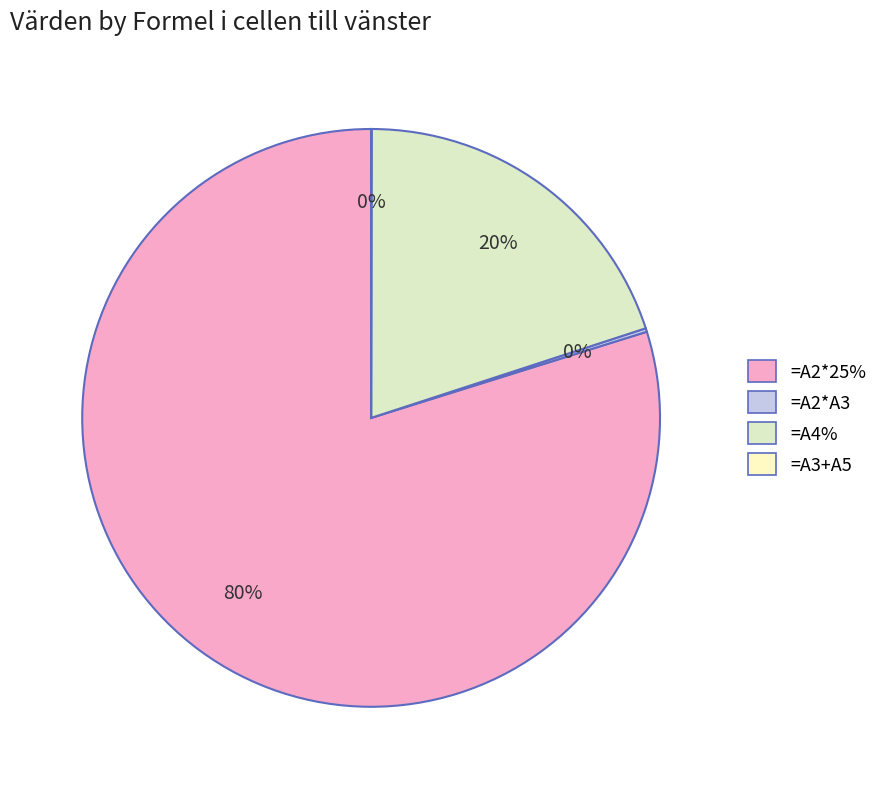

To the nearest percent, what portion does =A2*25% represent?

80%